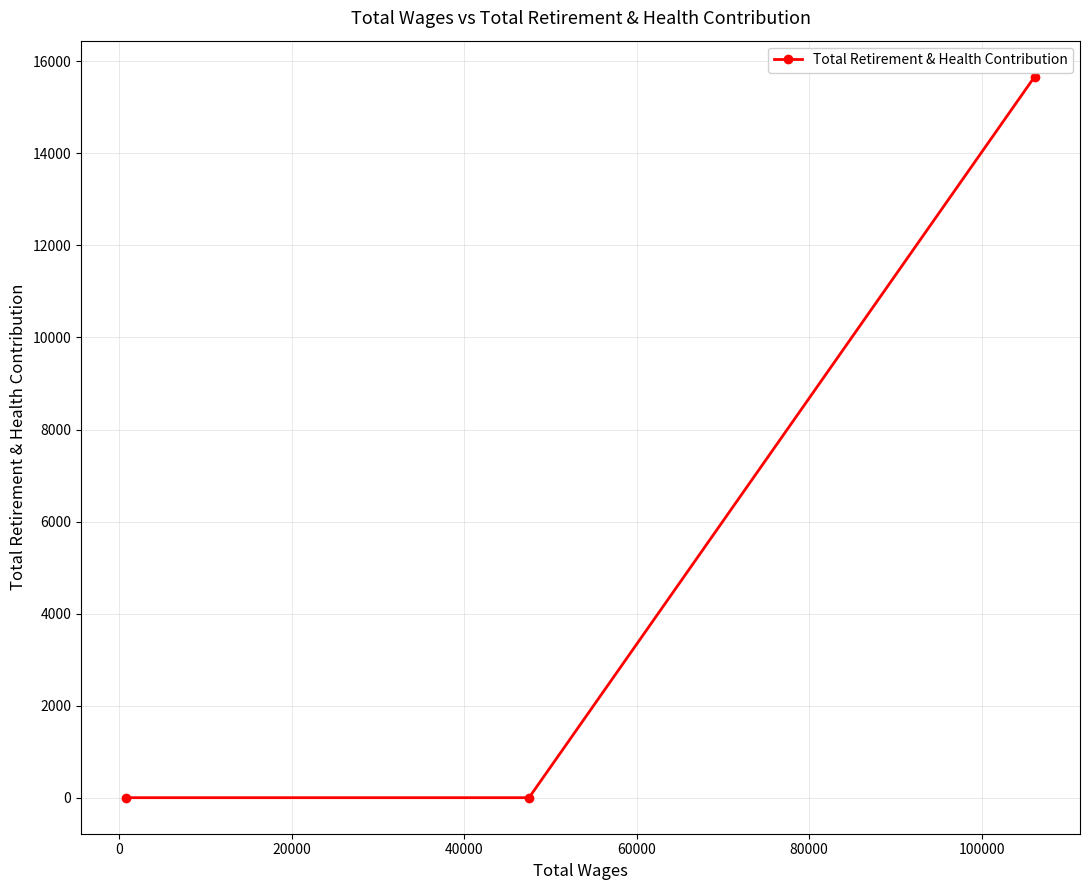

Count the values in the range 0 to 15667.

3